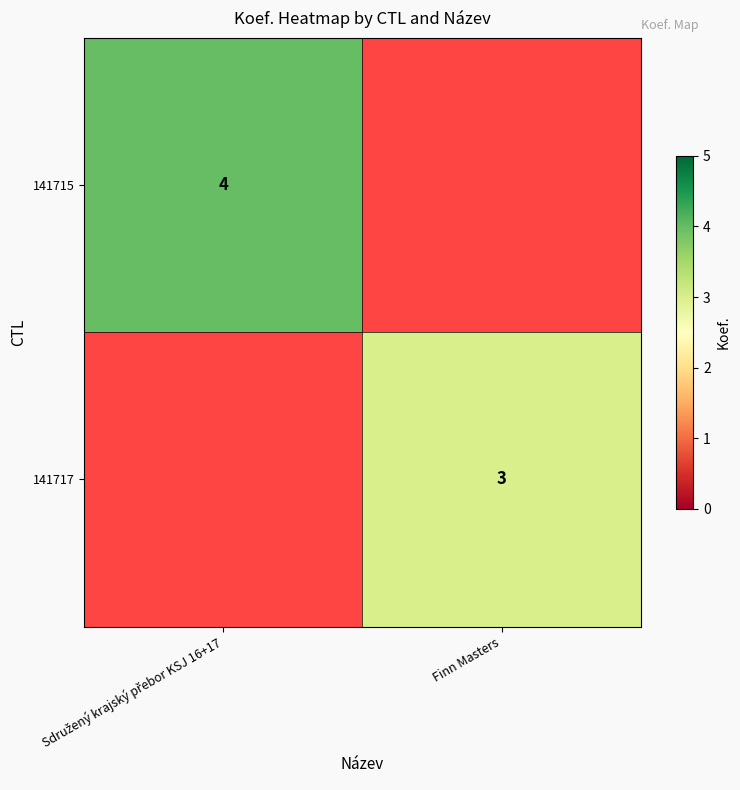

The 141717 series shows 3 at Finn Masters. True or false?

True